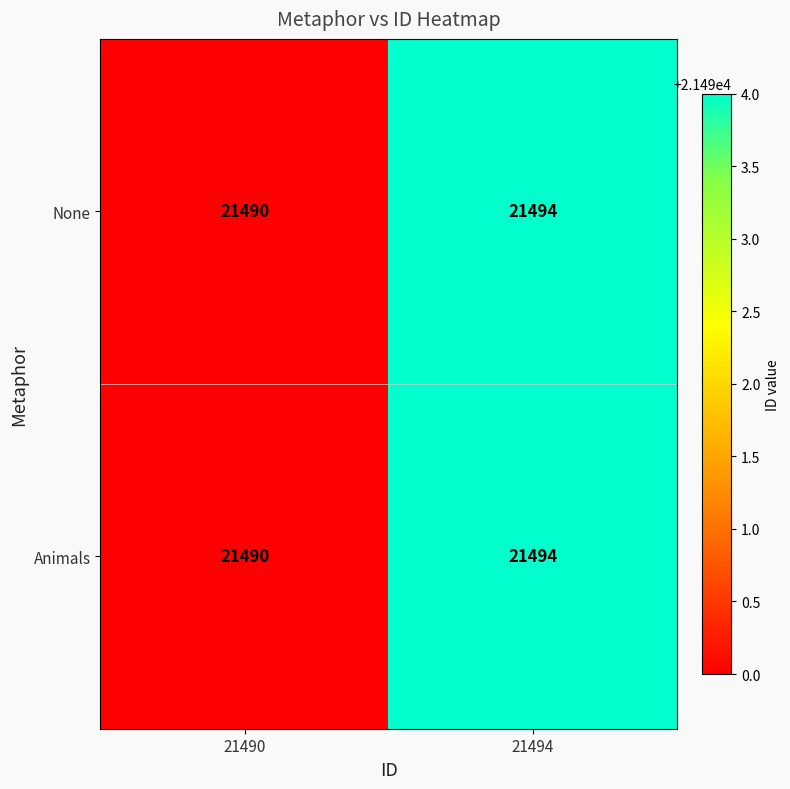

At which category is the sum across all series the highest?

21494